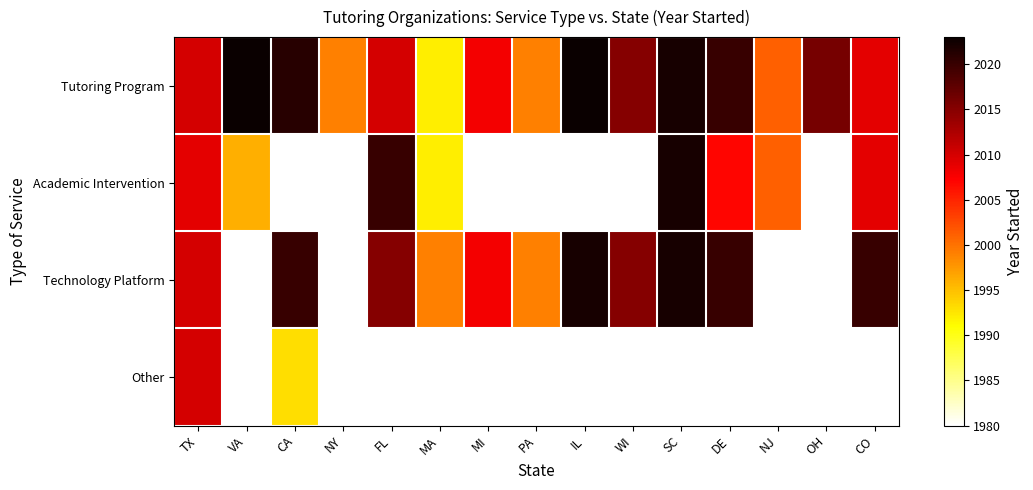

What is the minimum value shown in the chart?

1980.0